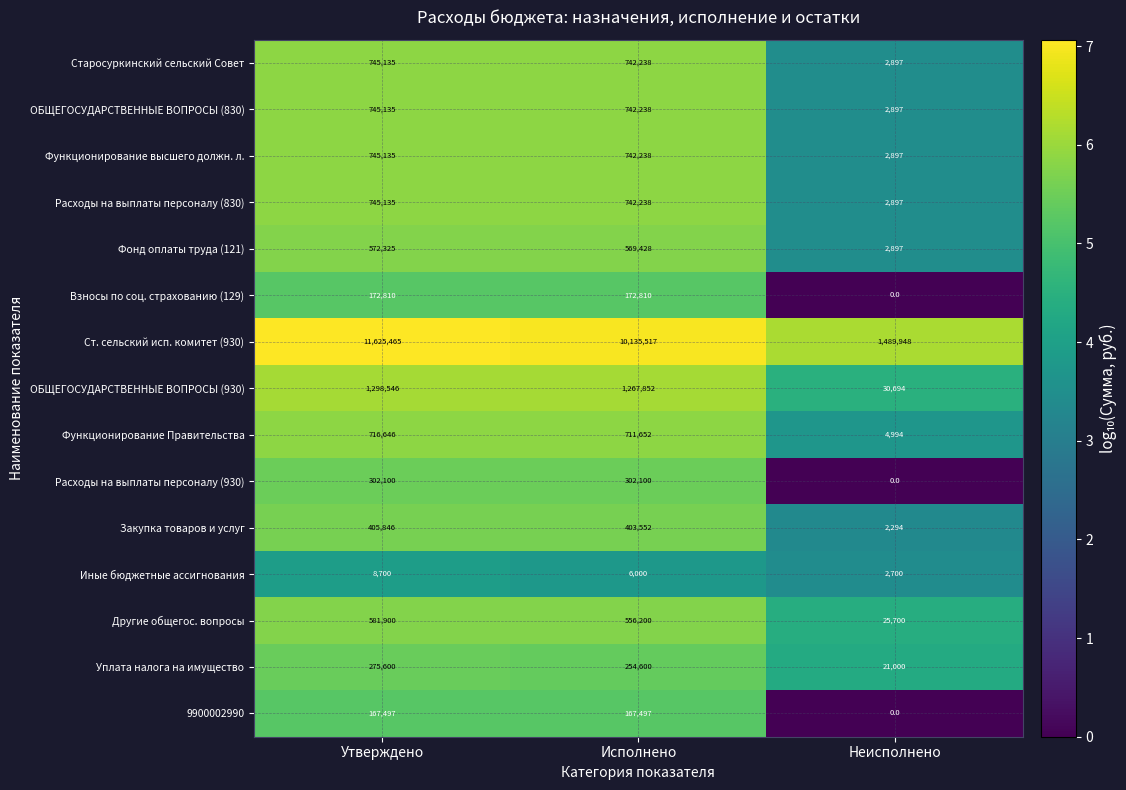

Which label corresponds to the smallest value in the chart?

Неисполнено